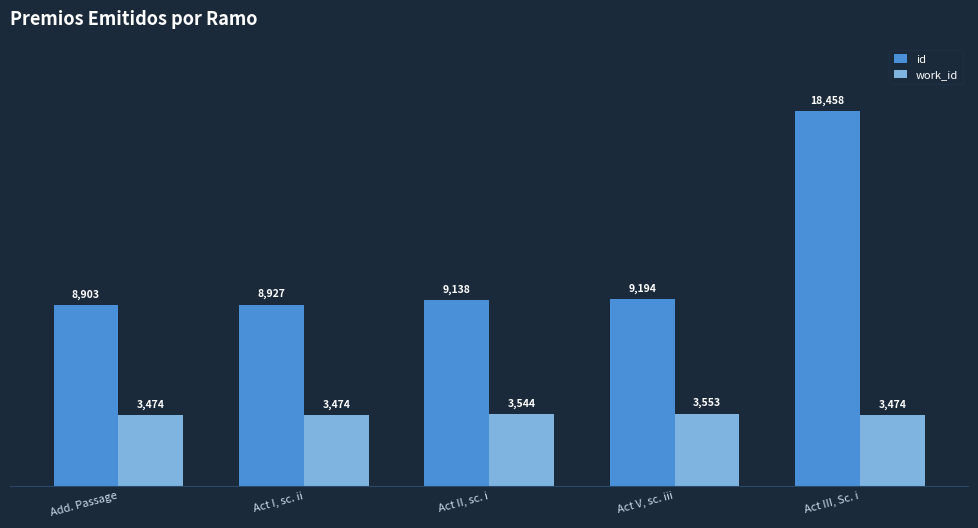

What is the label of the 3rd bar from the right?

Act II, sc. i